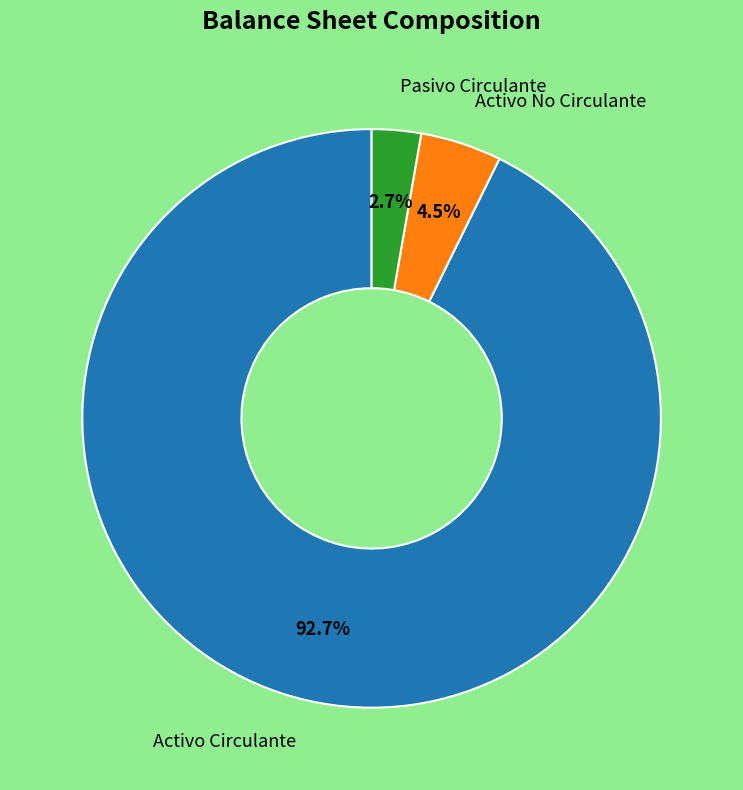

Rank the categories by value from lowest to highest.

Pasivo Circulante, Activo No Circulante, Activo Circulante